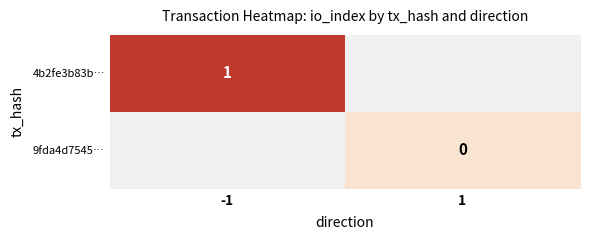

True or false: 4b2fe3b83b… has a value of 0 at -1.

False